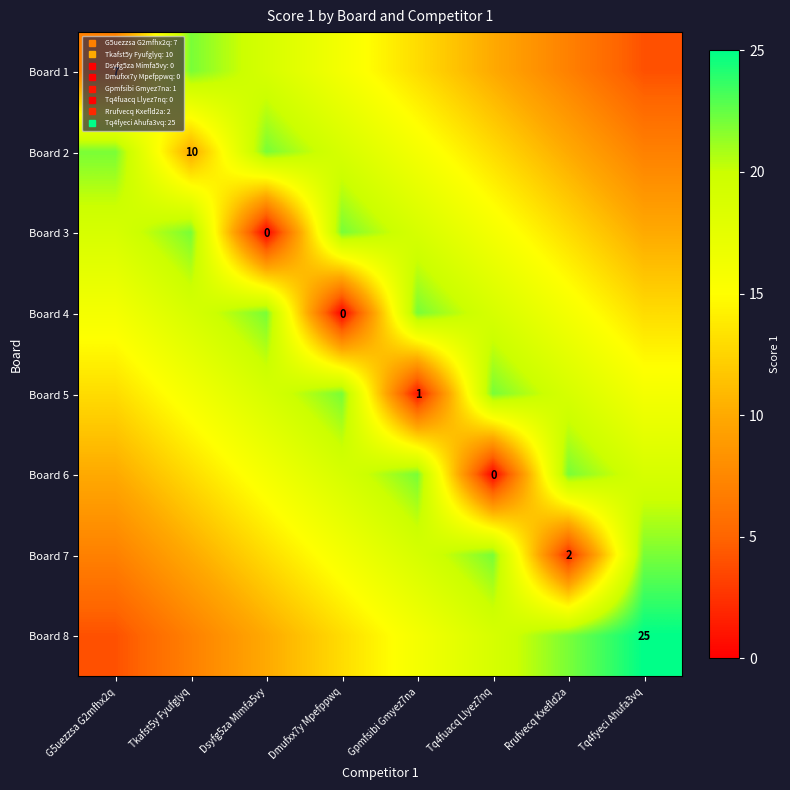

At which category does the chart reach its peak across all series?

Tq4fyeci Ahufa3vq